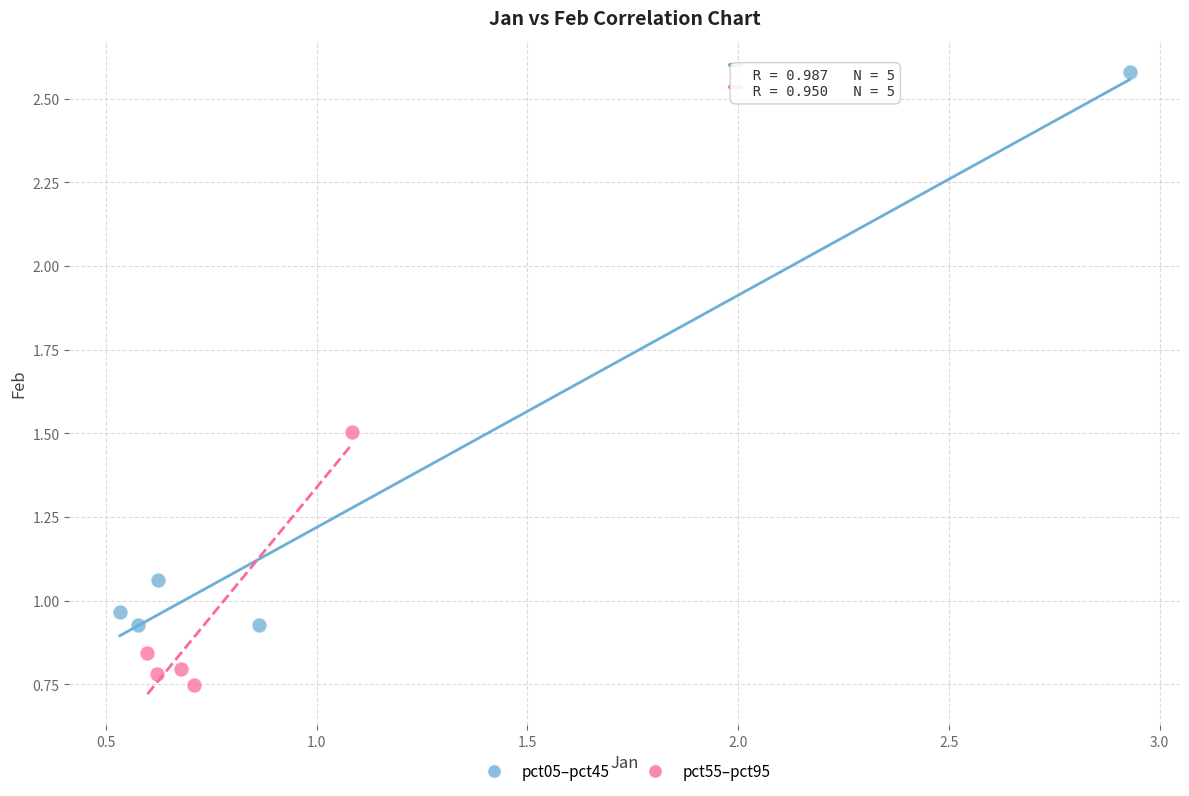

Which series reaches the minimum Y coordinate?

pct55–pct95